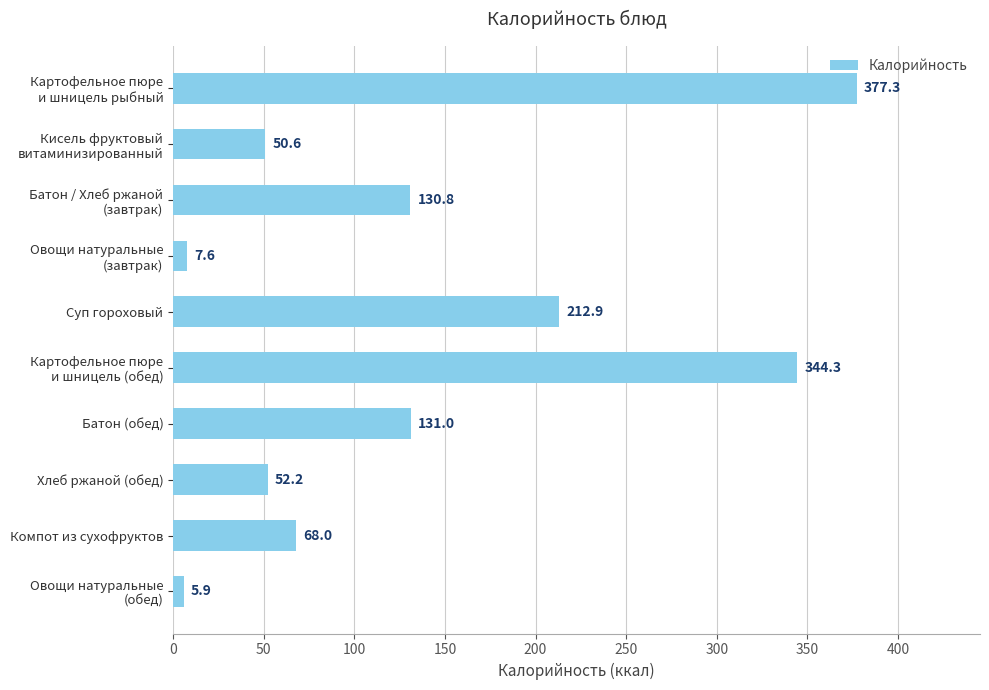

What is the maximum value shown in the chart?

377.3